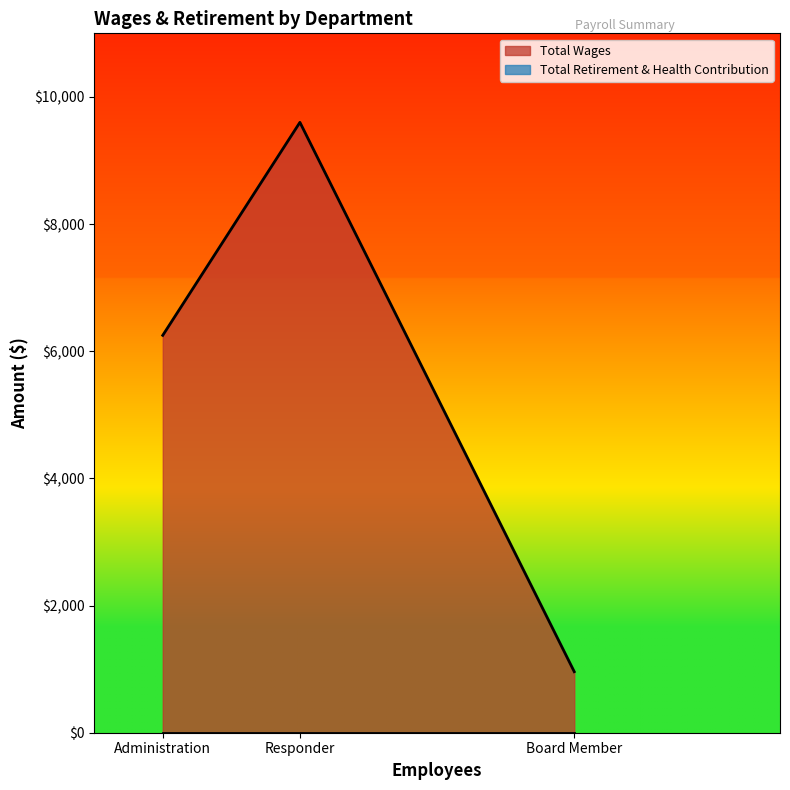

Which category has the highest value across all series?

Responder